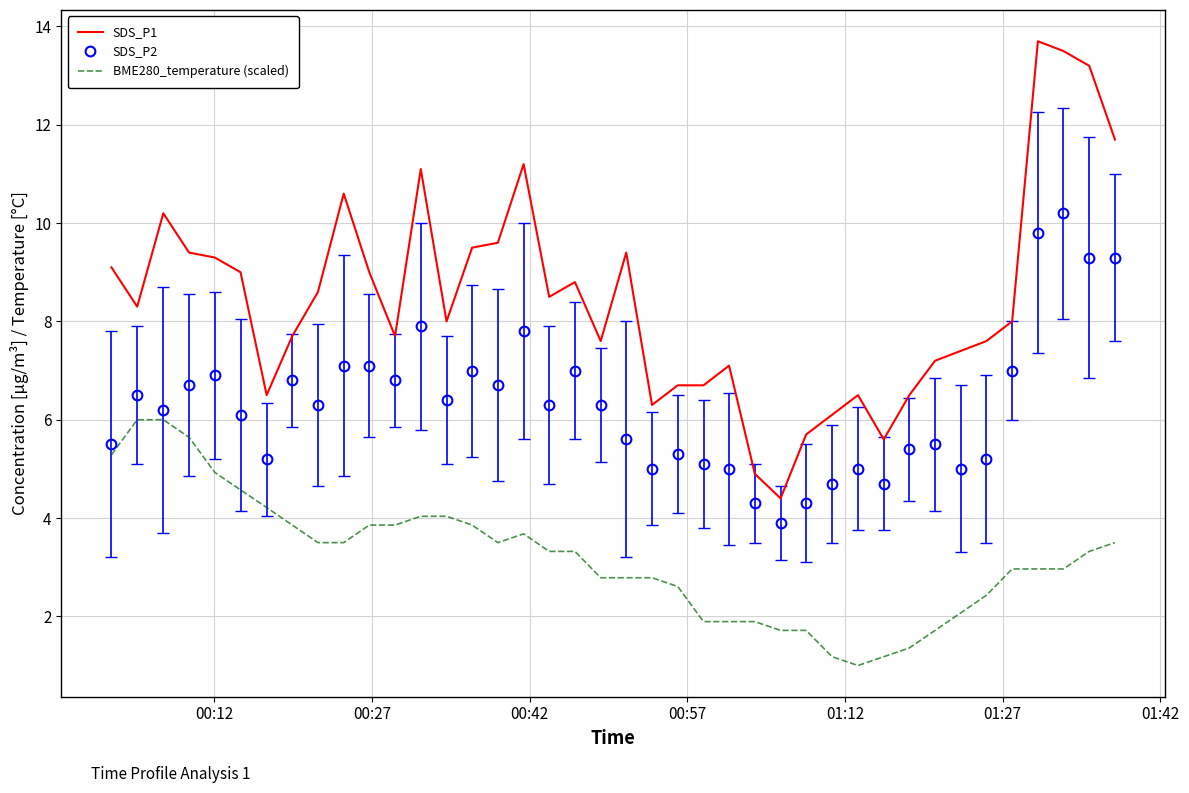

What is the average value of the BME280_temperature (scaled) series?

3.2